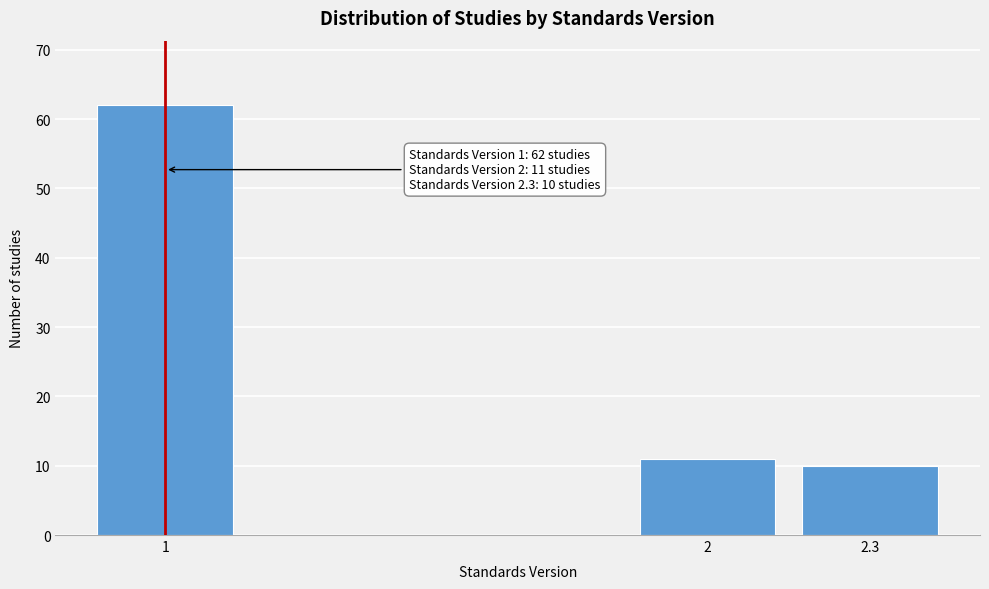

Reading left to right, extract all data points from this chart.

1=62	2=11	2.3=10